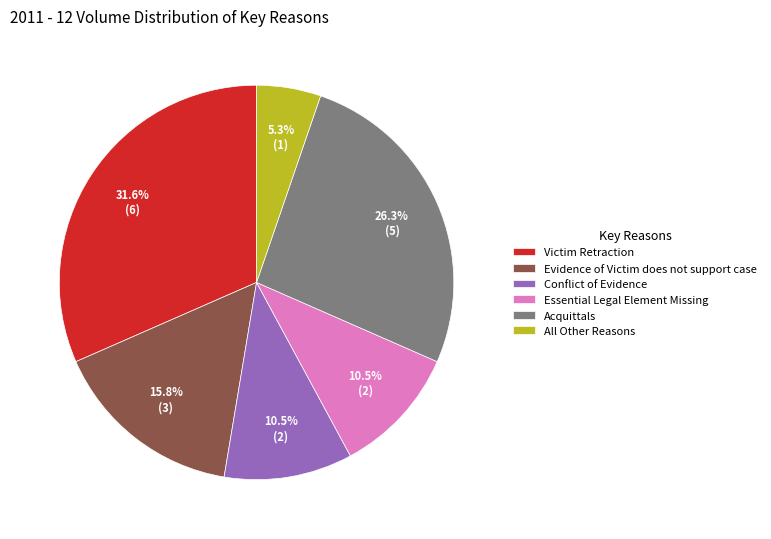

What is the ratio of the value at All Other Reasons to the value at Acquittals?

0.2